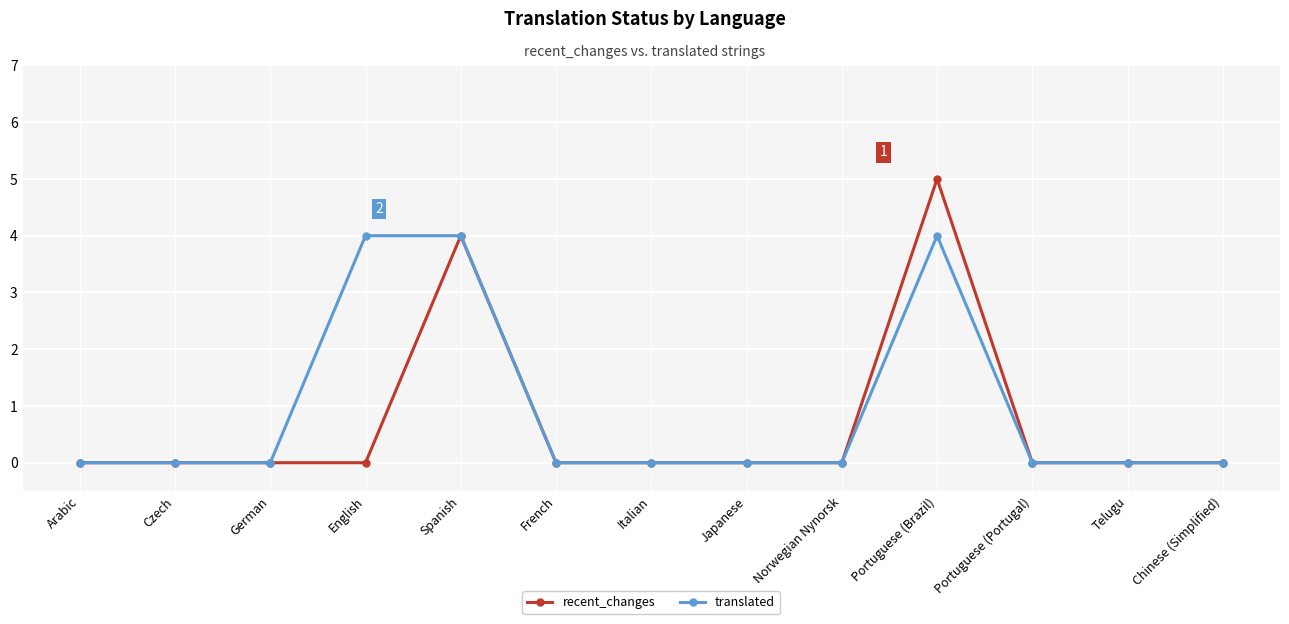

What is the difference between the maximum and minimum values in the recent_changes series?

5